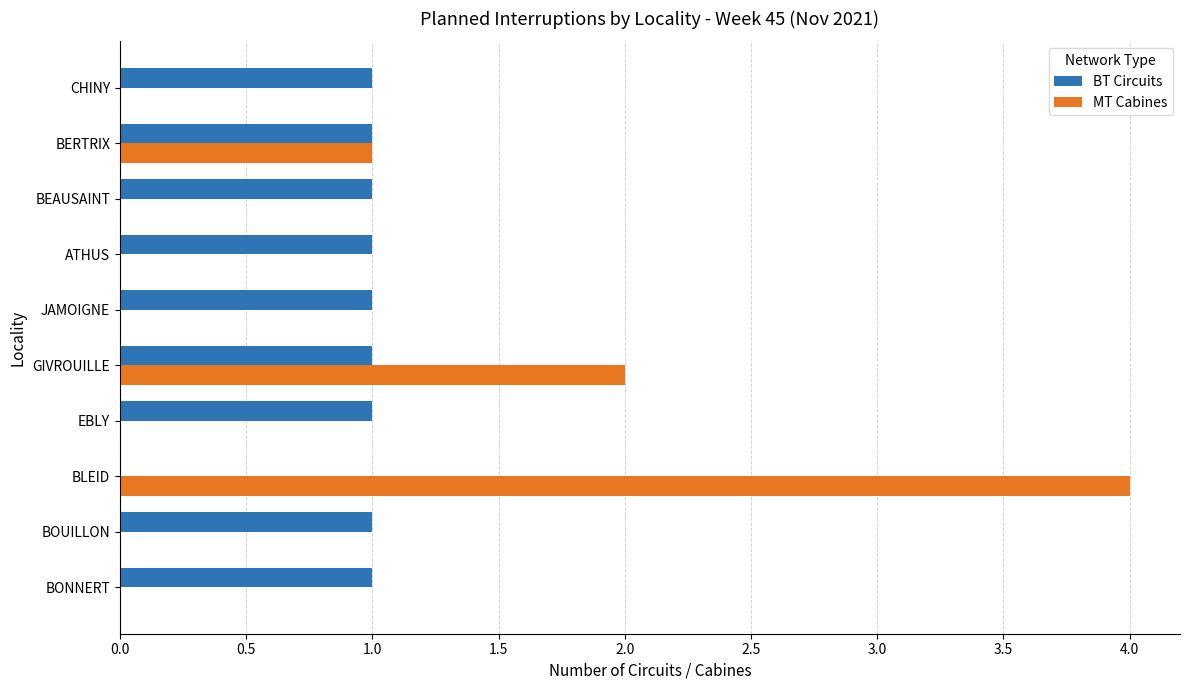

Between EBLY and BERTRIX, which series saw the biggest shift?

MT Cabines